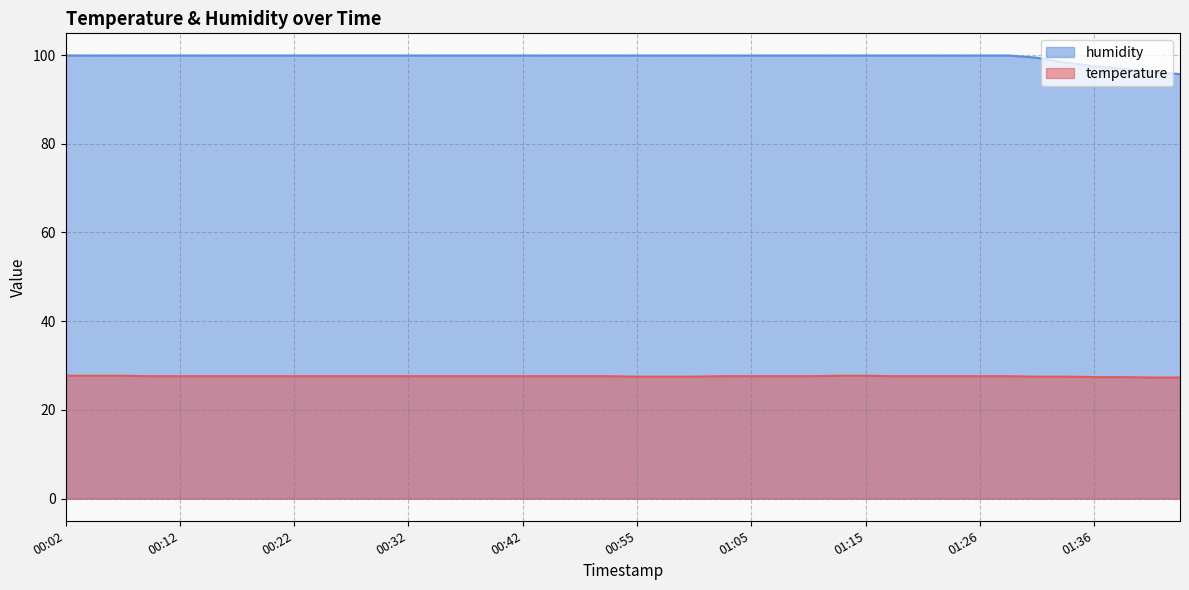

What is the label of the 20th point from the right?

00:55